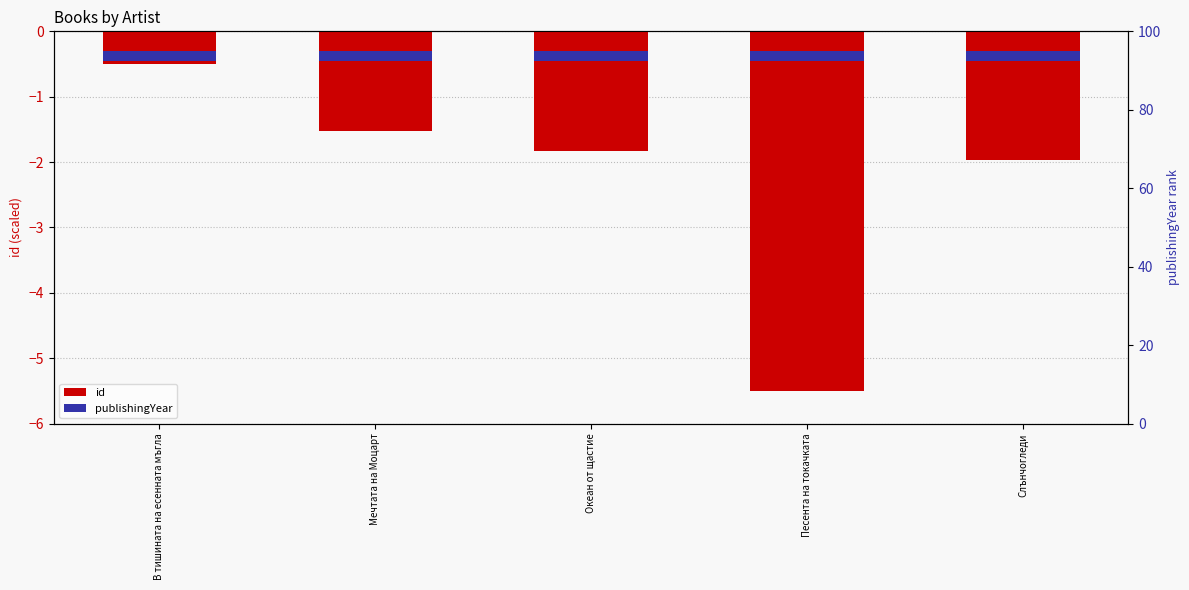

At which category does the chart reach its minimum across all series?

Песента на токачката